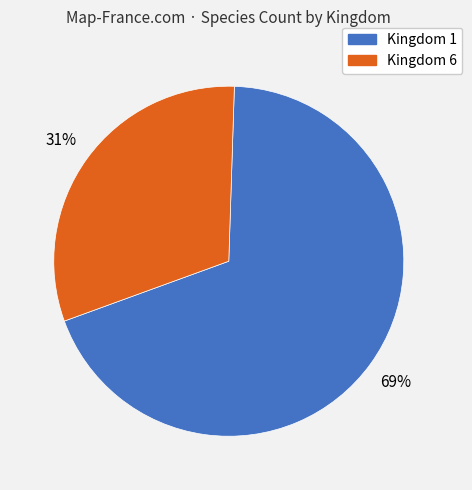

To the nearest percent, what is the average slice percentage?

50%